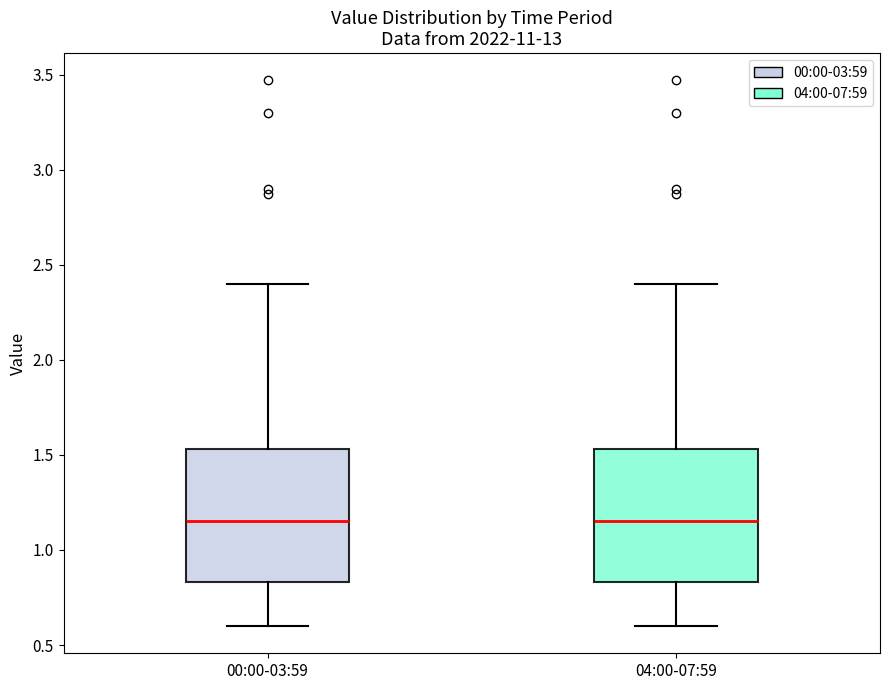

Reading left to right, read every box against the y-axis: the position of its median line, the range the box covers, and the ends of its whiskers. The values are not printed on the chart, so give them approximately, as read against the axis.

00:00-03:59: median 1.15, box 0.85 to 1.55, whiskers 0.60 to 2.40
04:00-07:59: median 1.15, box 0.85 to 1.55, whiskers 0.60 to 2.40